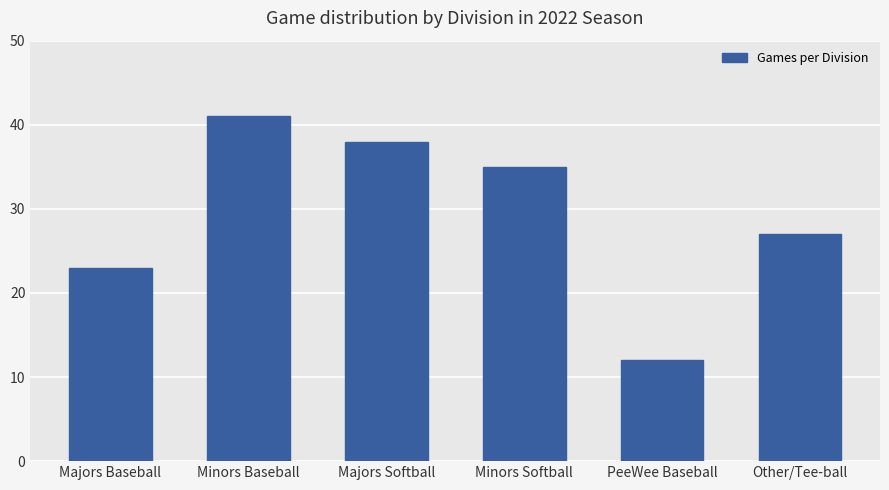

Which has a higher value, Majors Baseball or PeeWee Baseball?

Majors Baseball